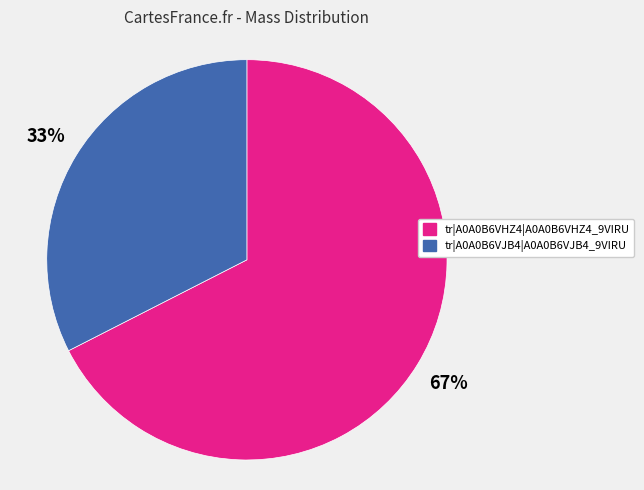

True or false: tr|A0A0B6VHZ4|A0A0B6VHZ4_9VIRU accounts for 67% of the total.

True